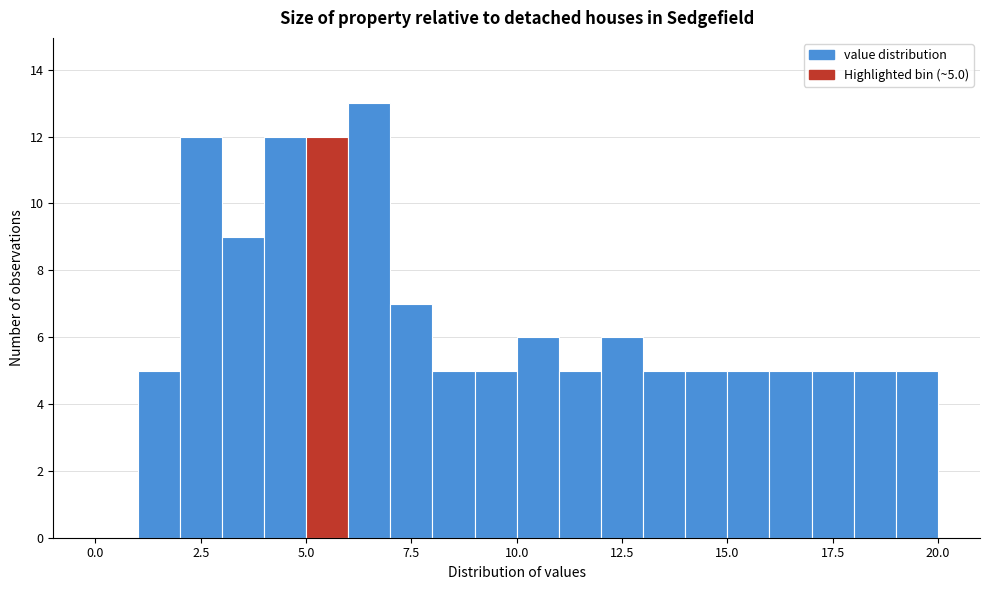

Around what value on the x-axis is the tallest bar? Give the approximate position of its centre, as read against the axis.

6.5